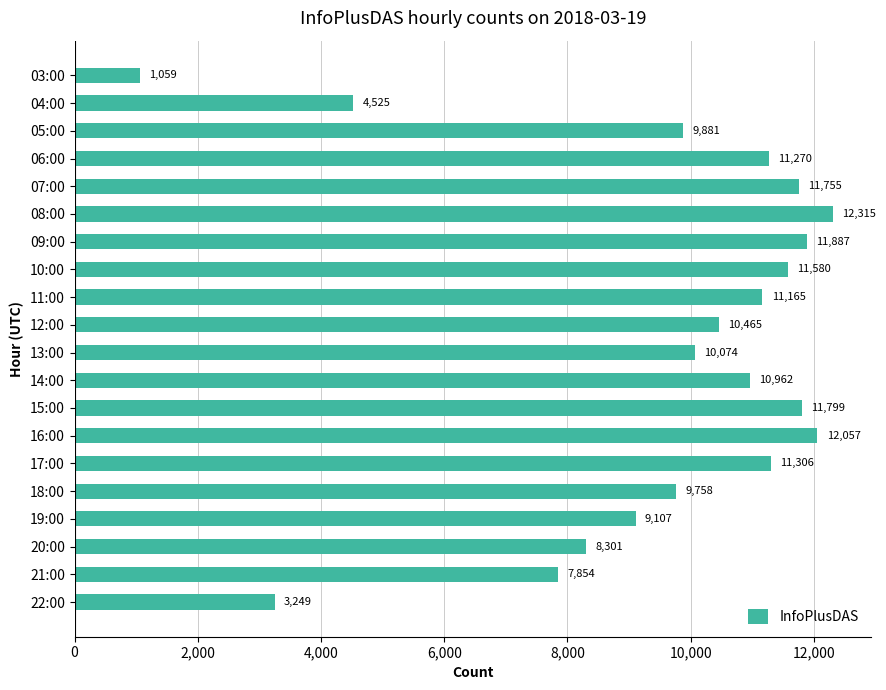

What is the label of the 1st bar from the top?

03:00